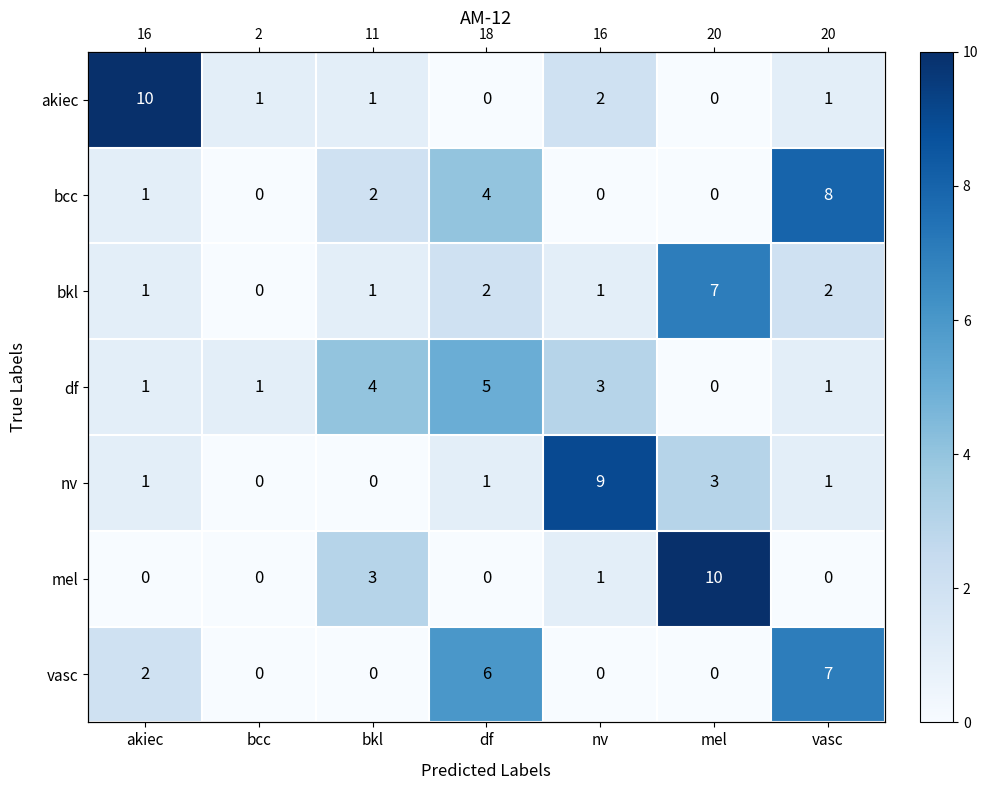

Where does the bkl series first go above 1?

df